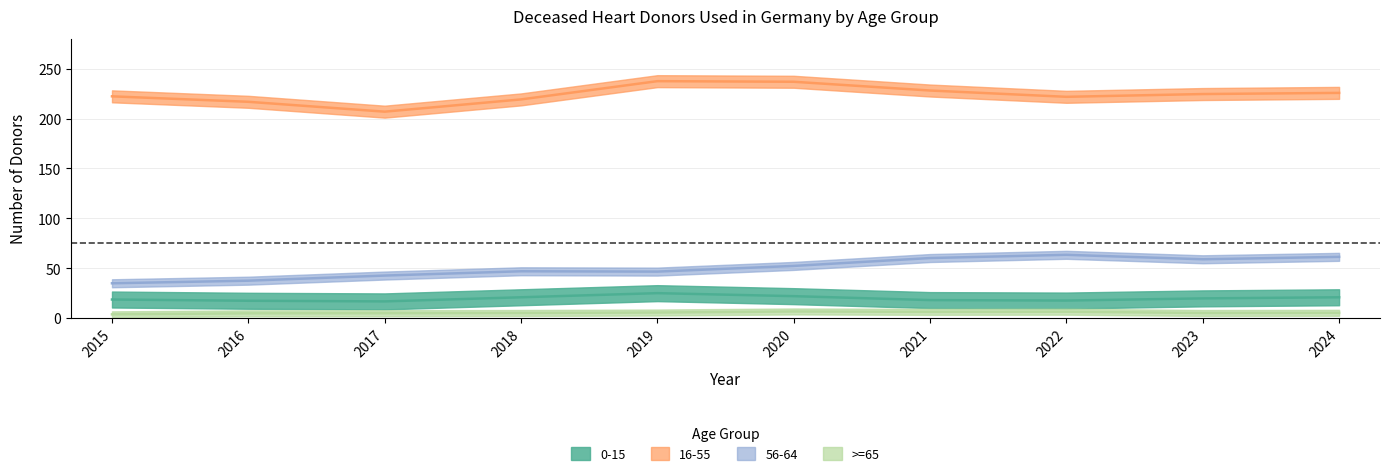

The value of 56-64 at 2020 is 15. True or false?

False